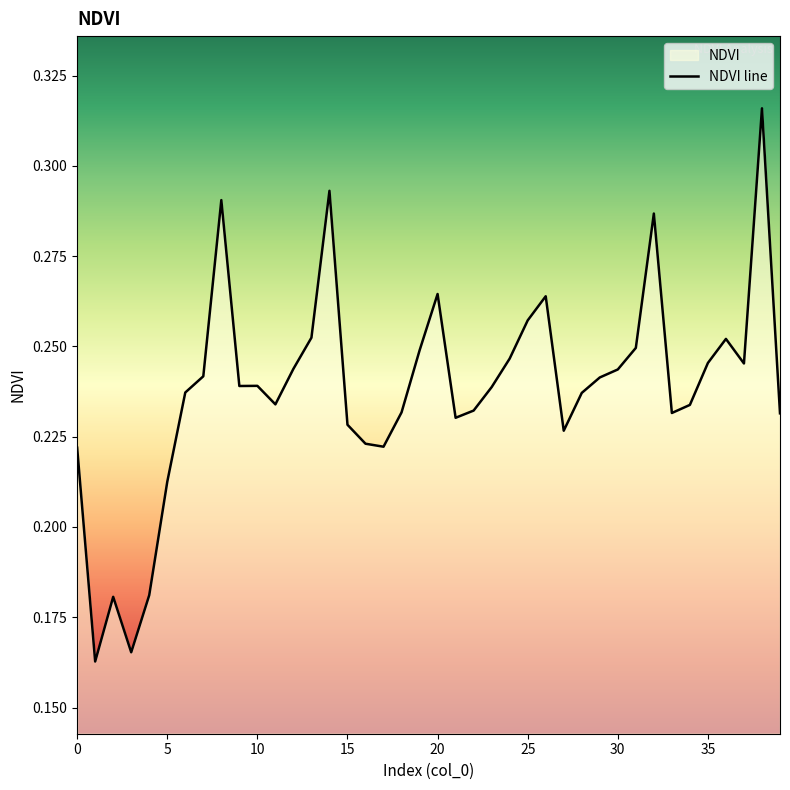

What is the sum of all values?

9.5